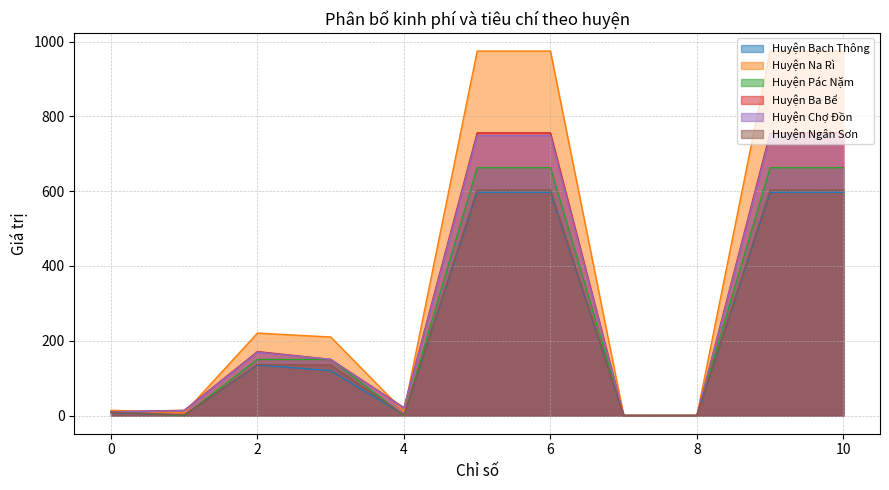

How many interior local valleys does the Huyện Chợ Đồn series have?

1